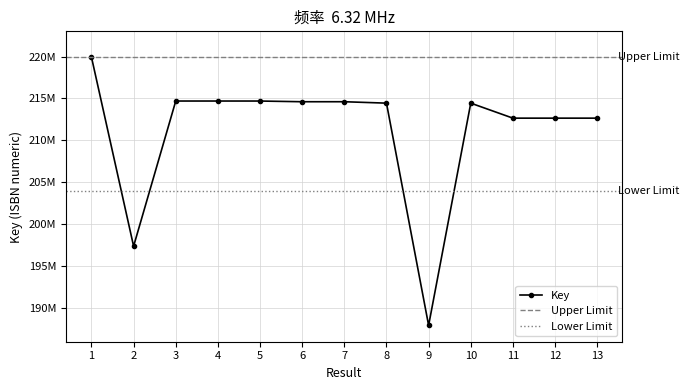

What is the value of the 4th point from the left?

214692360